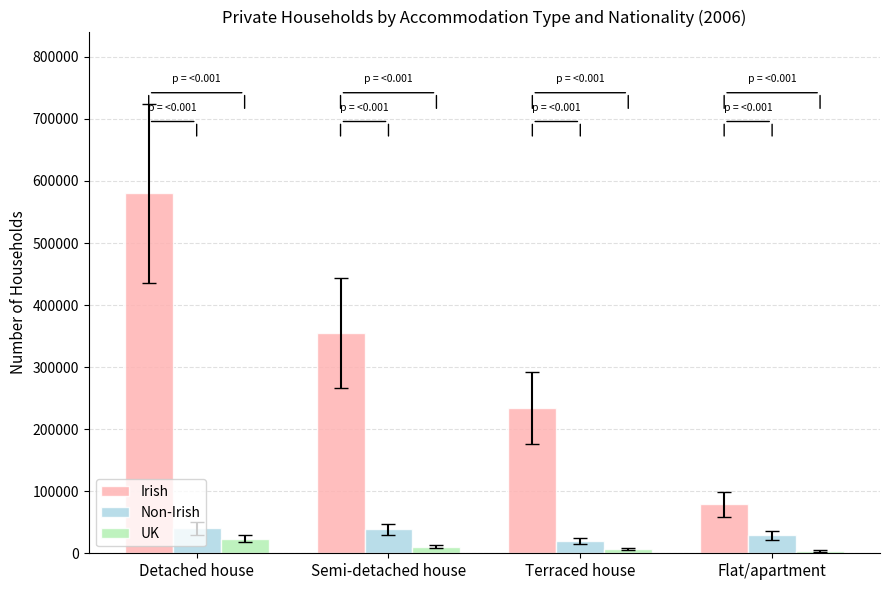

What is the label of the 4th bar from the right?

Detached house